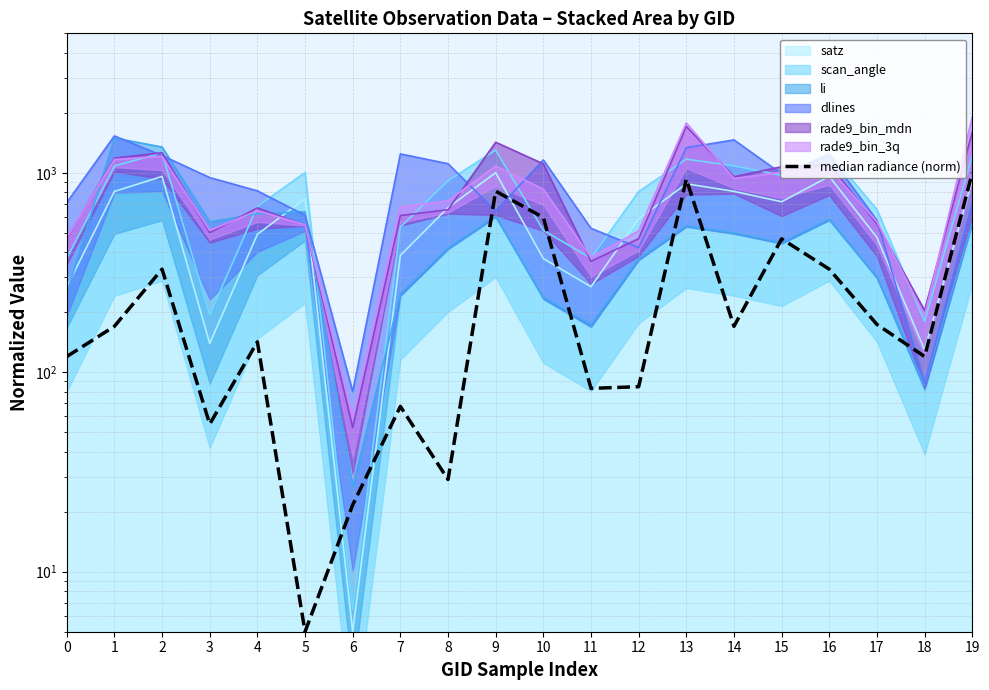

Which category has the lowest value across all series?

5